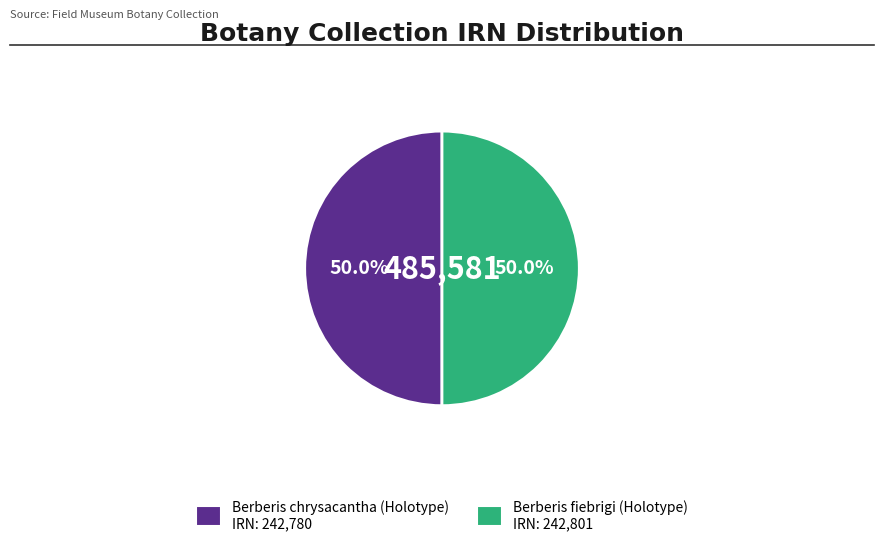

Is it true that Berberis fiebrigi (Holotype) is 50% of the pie?

True